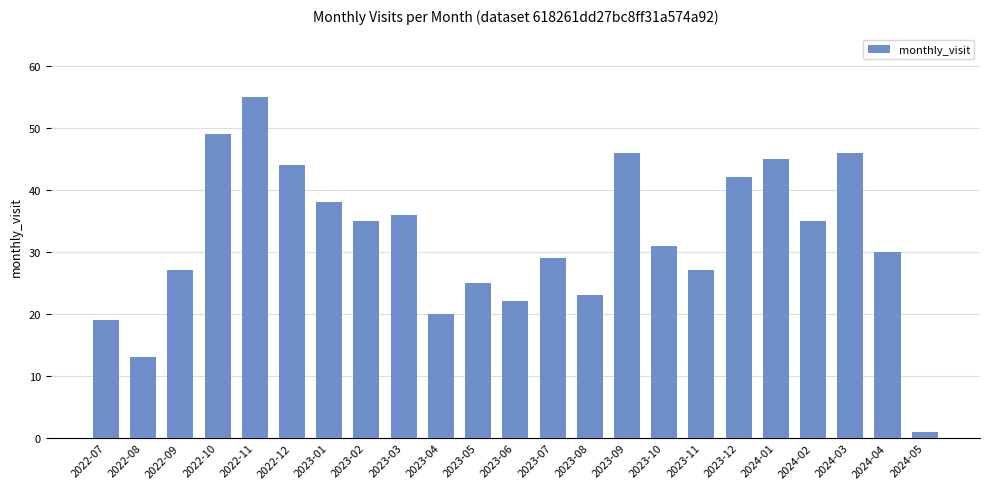

Read the value at 2023-11, to the nearest 10.

30